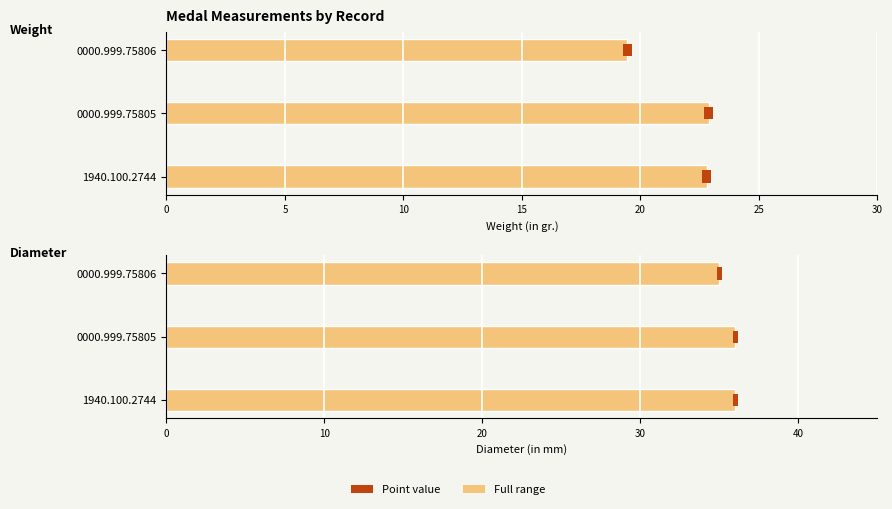

The value of Weight (in gr.) at 0000.999.75805 is 11.1. True or false?

False